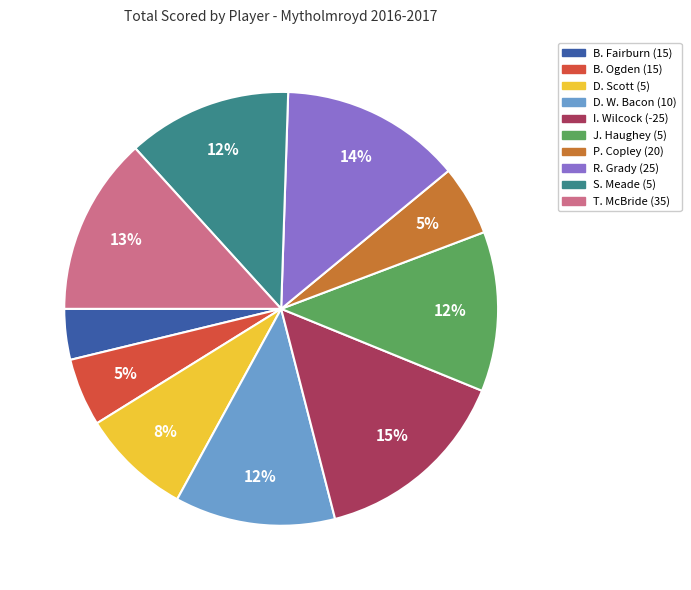

How many segments does this pie chart have?

10